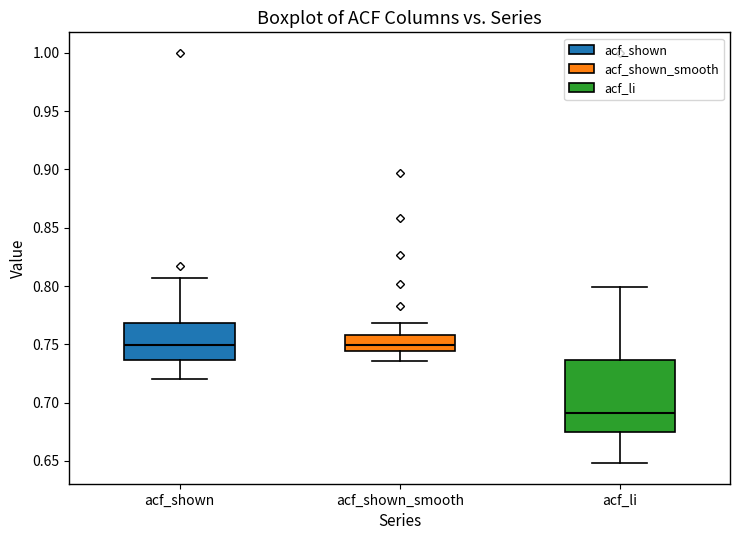

Reading left to right, read every box against the y-axis: the position of its median line, the range the box covers, and the ends of its whiskers. The values are not printed on the chart, so give them approximately, as read against the axis.

acf_shown: median 0.750, box 0.735 to 0.770, whiskers 0.720 to 0.805
acf_shown_smooth: median 0.750, box 0.745 to 0.760, whiskers 0.735 to 0.770
acf_li: median 0.690, box 0.675 to 0.735, whiskers 0.650 to 0.800